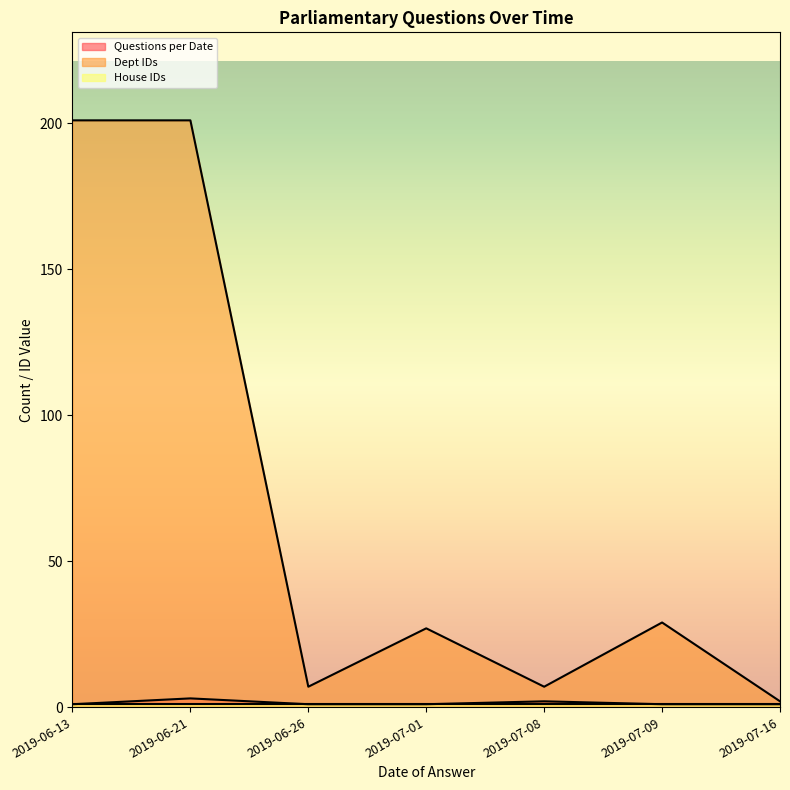

What is the maximum value shown in the chart?

201